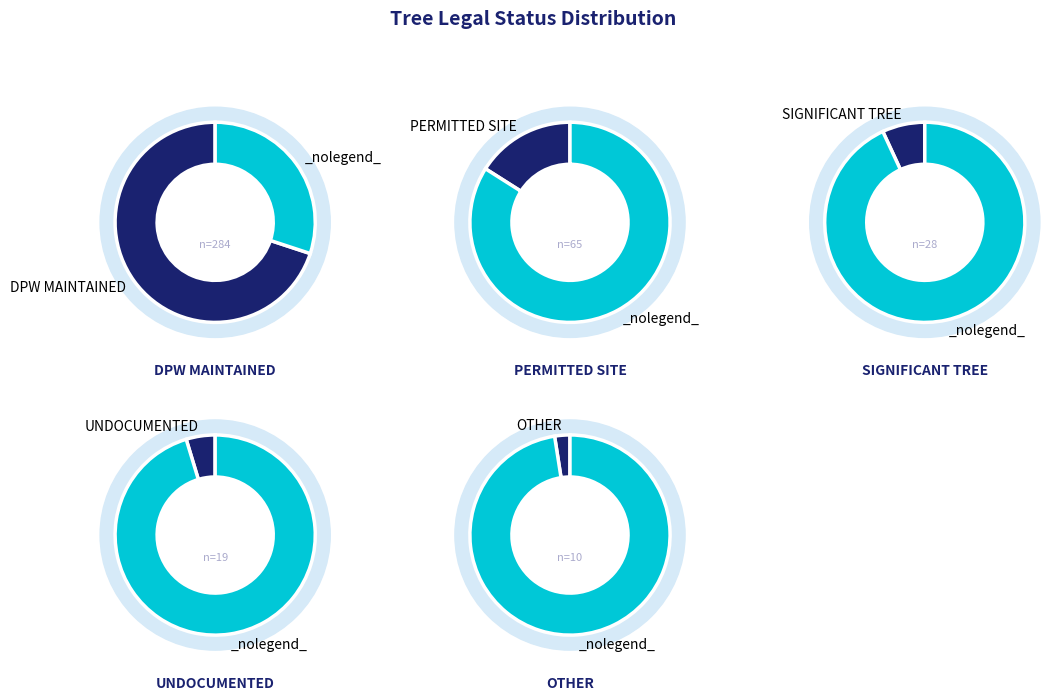

Which has a higher value, Undocumented or Significant Tree?

Significant Tree